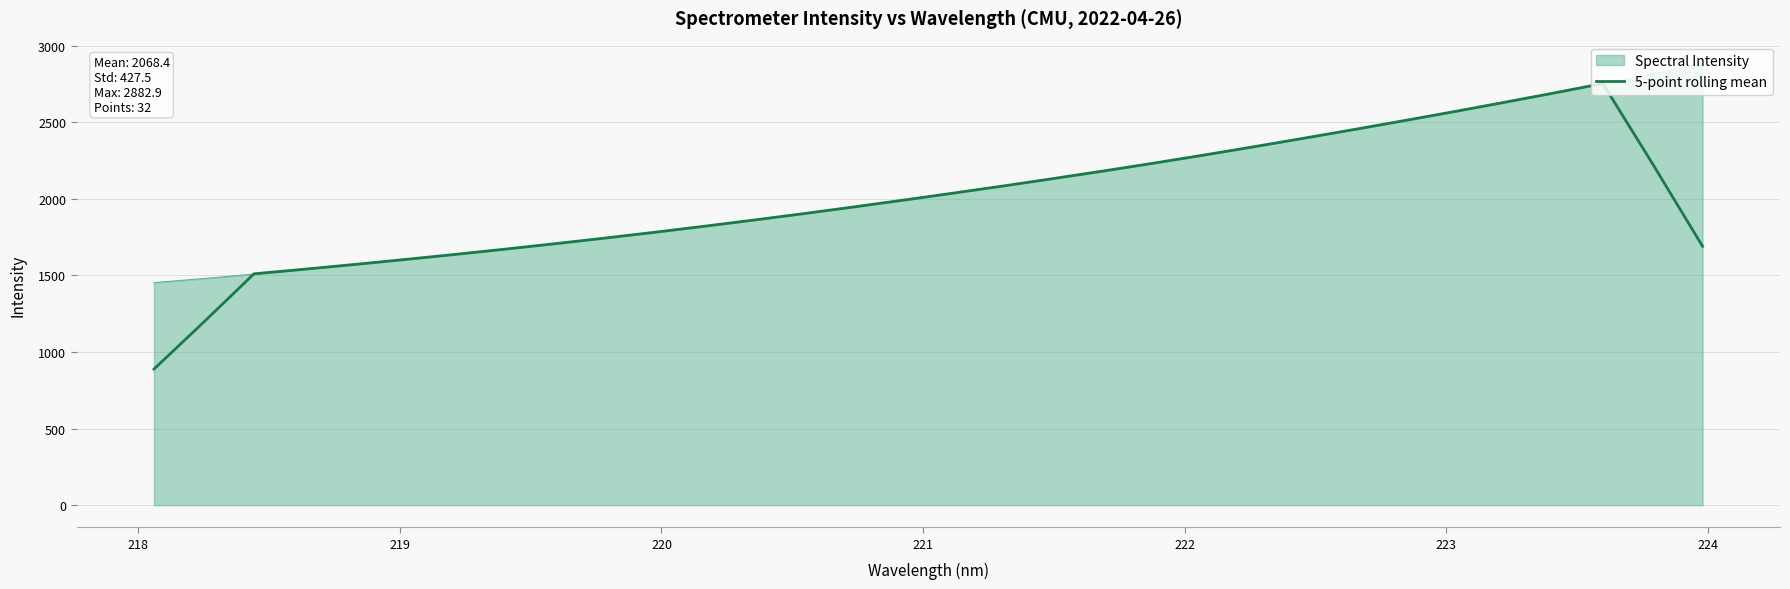

Which series has the largest range (max minus min)?

5-point rolling mean